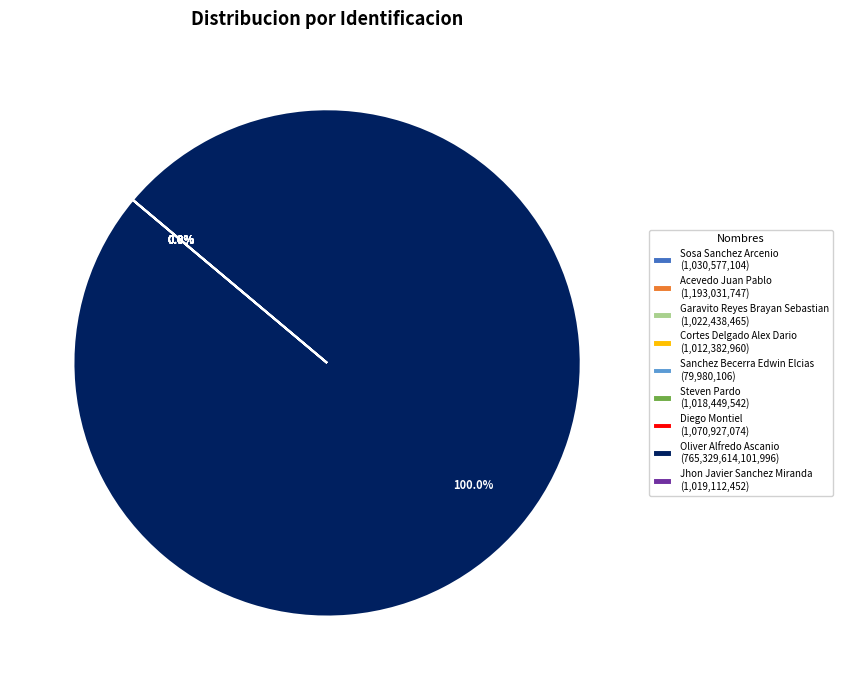

To the nearest percent, what is the average slice percentage?

11%